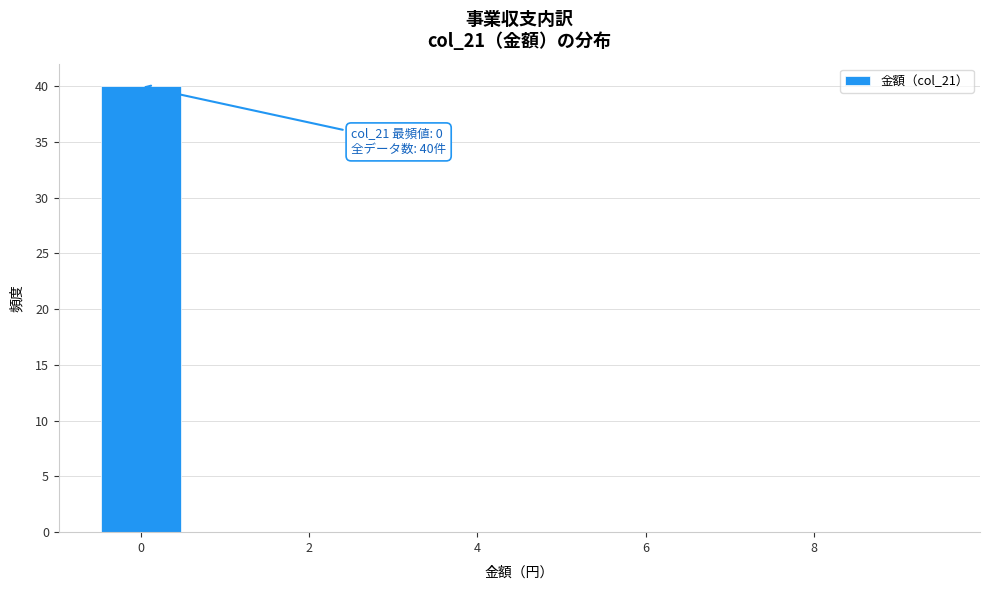

Which range on the x-axis has the tallest bar?

-0.5 to 0.5